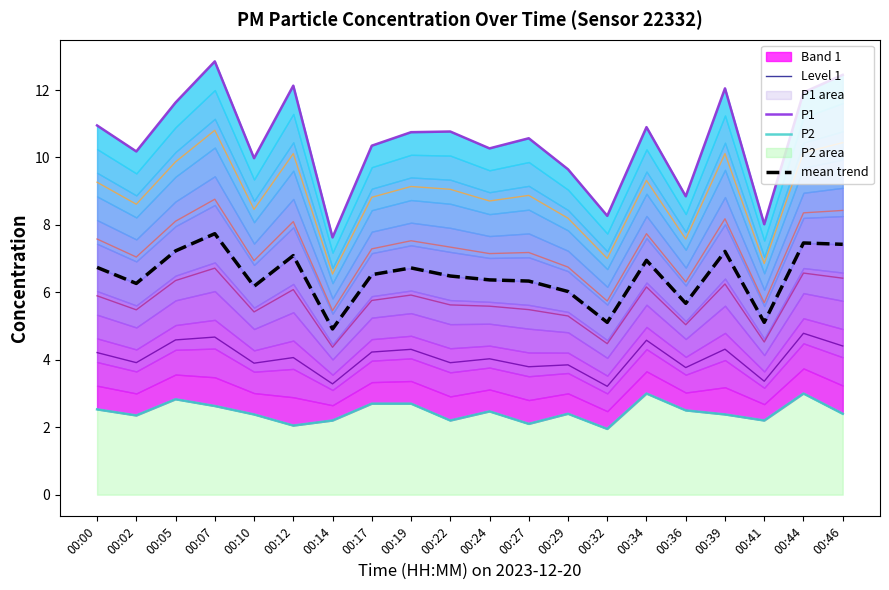

Where is the first local maximum for P1?

00:07